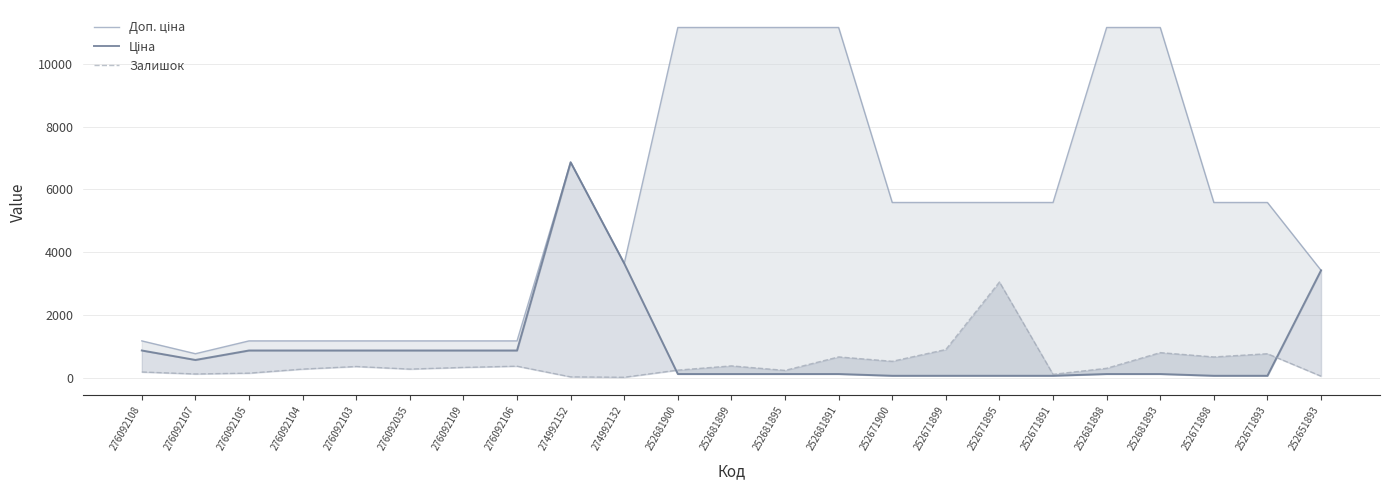

Reading right to left, transcribe all the data shown in this chart.

Доп. ціна: 3421.0	5585.0	5585.0	11169.0	11169.0	5585.0	5585.0	5585.0	5585.0	11169.0	11169.0	11169.0	11169.0	3641.0	6869.4	1169.2	1169.2	1169.2	1169.2	1169.2	1169.2	760.0	1169.2
Ціна: 3420.6	55.9	55.9	111.7	111.7	55.9	55.9	55.9	55.9	111.7	111.7	111.7	111.7	3640.8	6869.4	862.8	862.8	862.8	862.8	862.8	862.8	560.8	862.8
Залишок: 43.0	760.0	657.0	795.0	295.0	102.0	3048.0	894.0	518.0	658.0	228.0	372.0	237.0	9.0	21.0	362.0	323.0	269.0	352.0	269.0	140.0	114.0	177.0